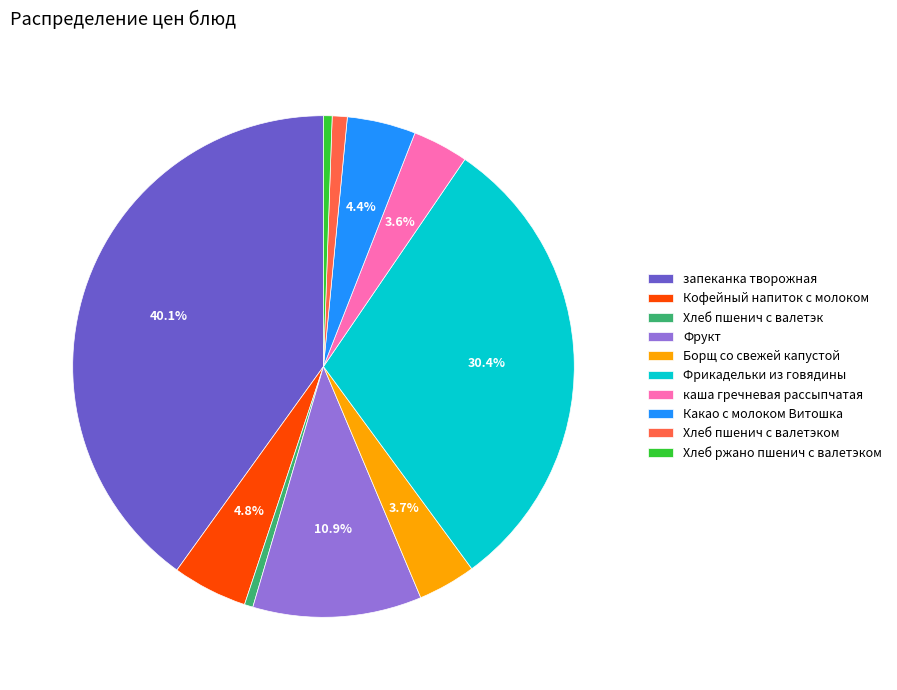

Does Хлеб пшенич с валетэком represent more than half of the total?

No